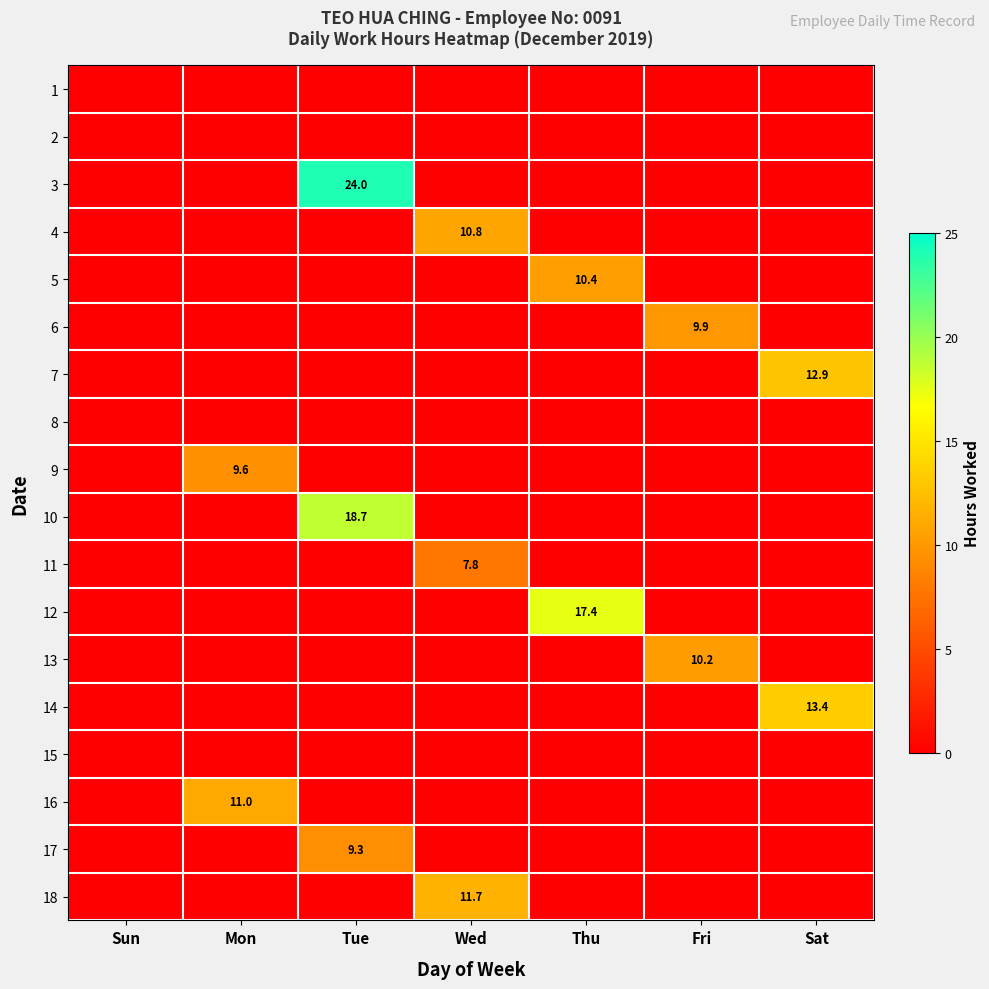

Where is 10 nearest to the value 9?

Sun